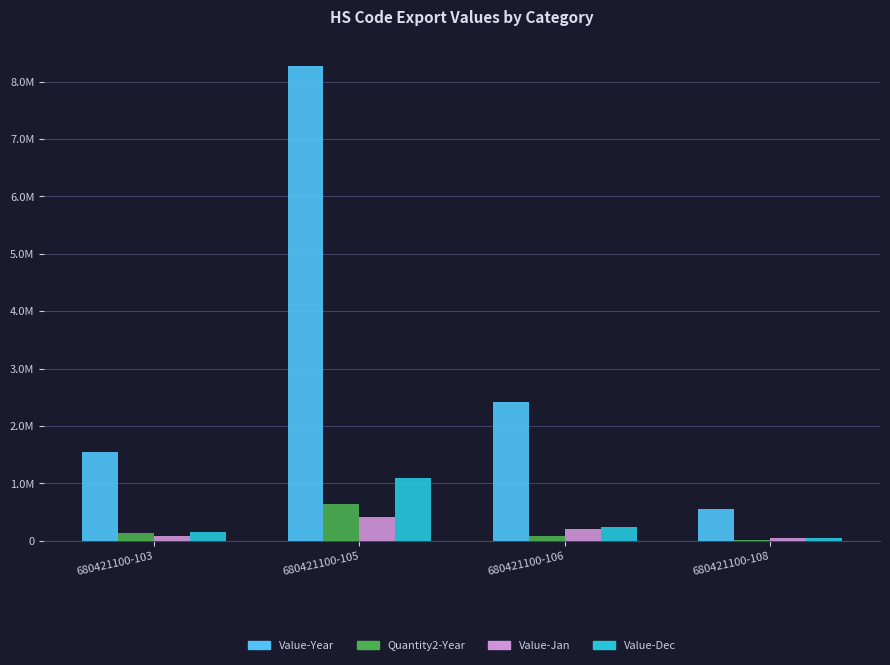

What are all the series names shown in the legend?

Value-Year, Quantity2-Year, Value-Jan, Value-Dec